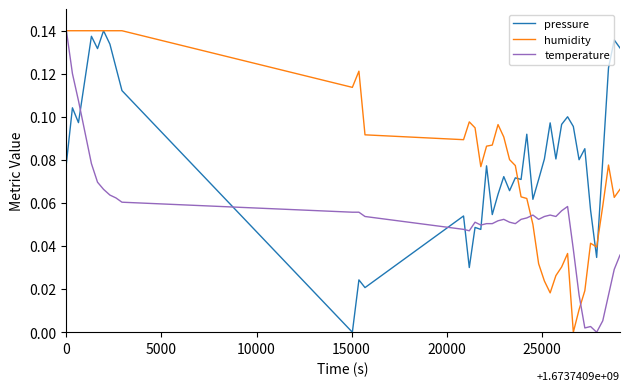

True or false: temperature and pressure intersect in this chart.

True